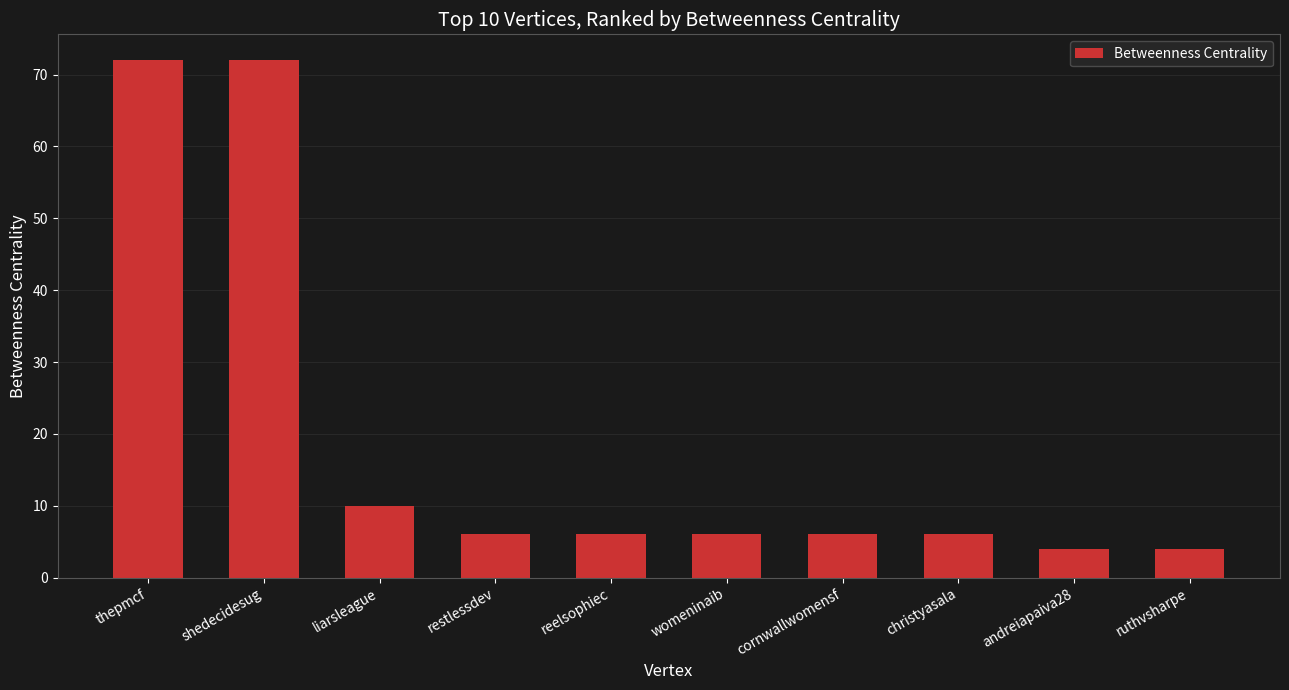

The value at ruthvsharpe is 4. True or false?

True